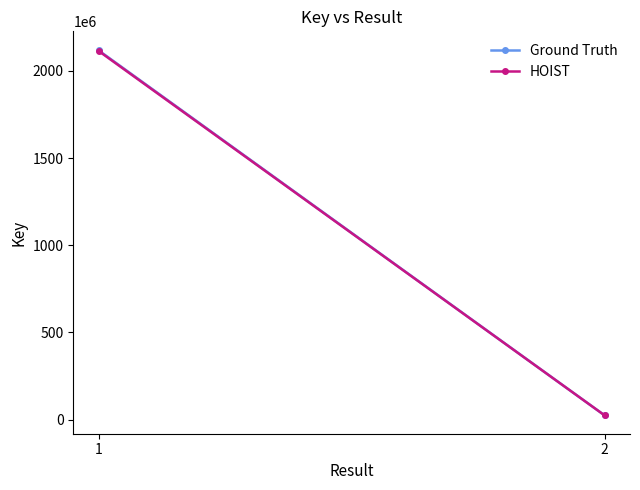

How many lines are shown in the chart?

2